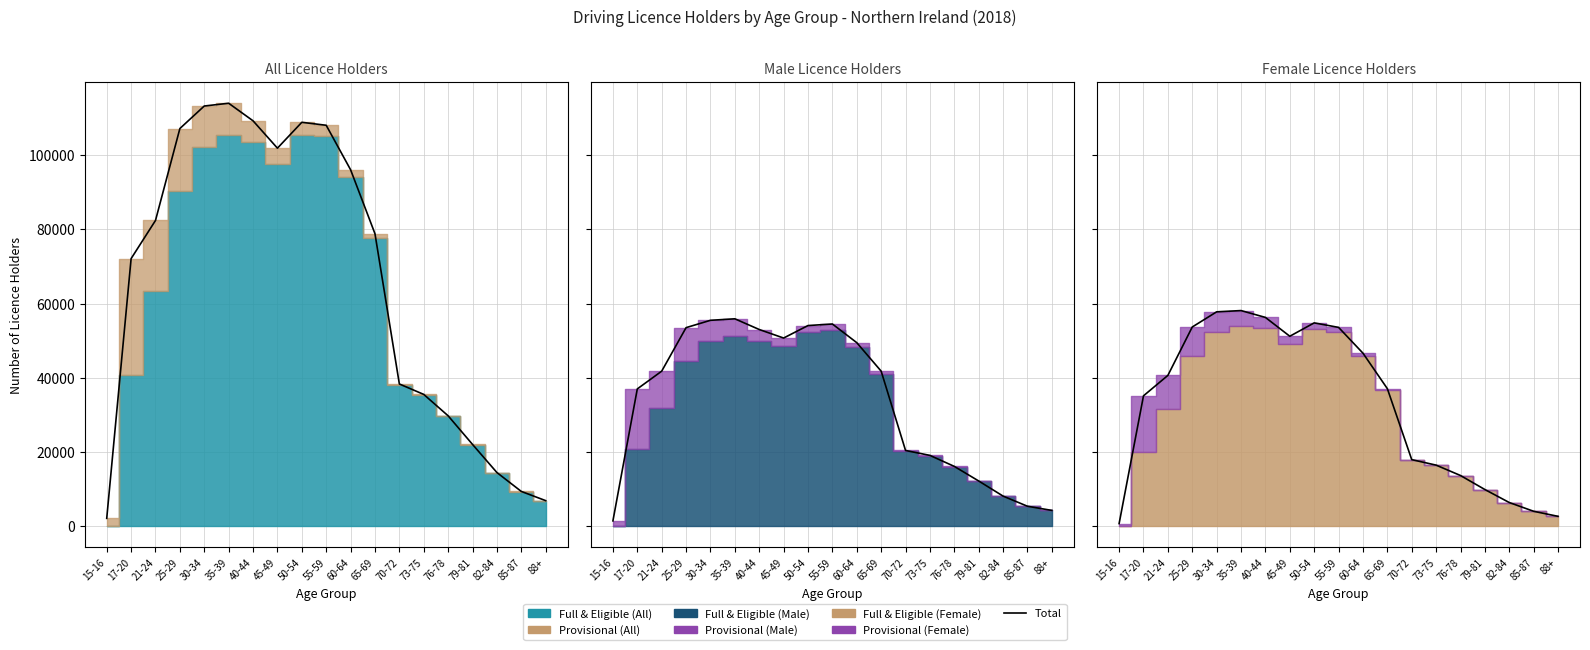

The Female Total series shows 58110 at 35-39. True or false?

True